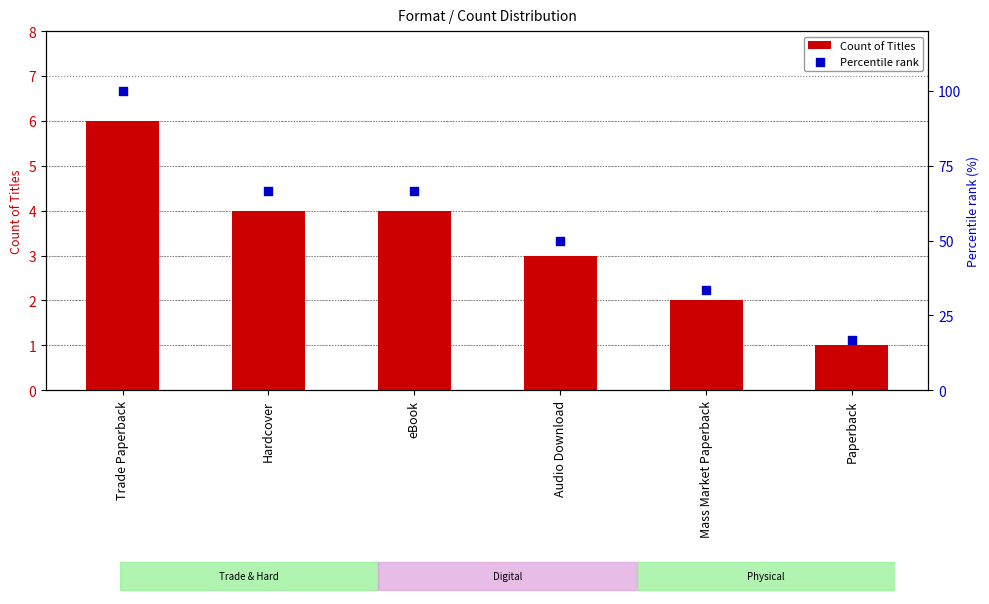

Which series reaches the maximum Y coordinate?

Percentile rank